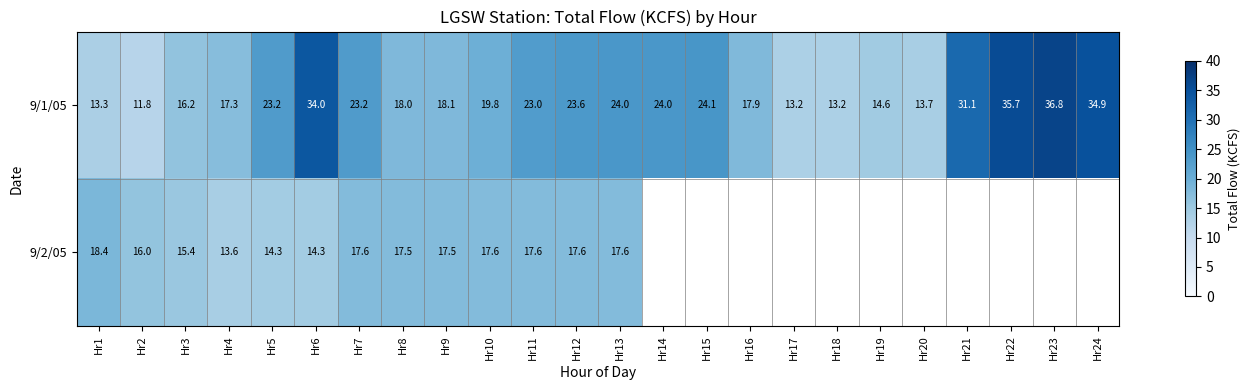

Between Hr1 and Hr4, which series saw the biggest shift?

9/2/05